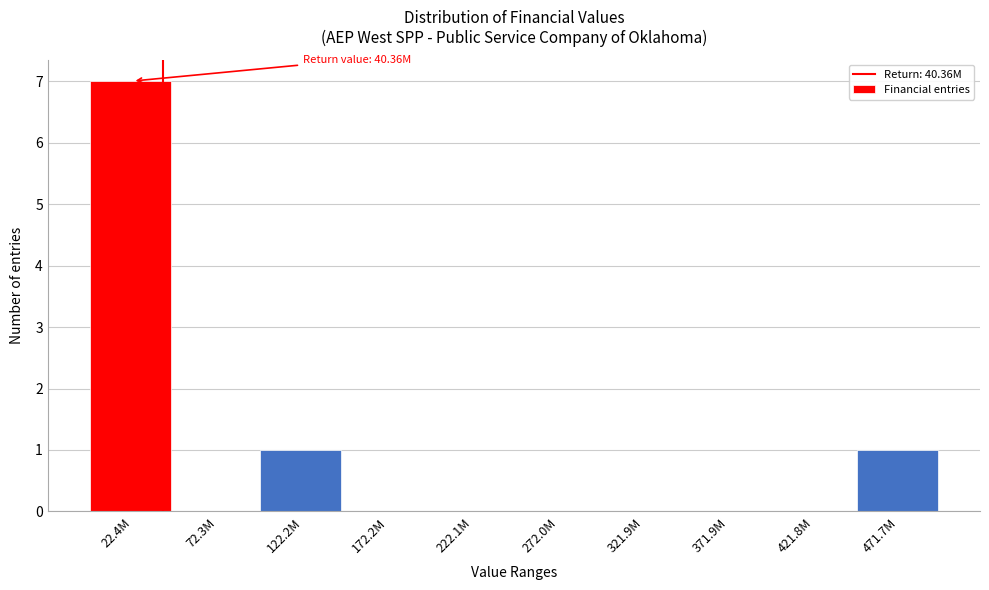

Reading left to right, extract all data points from this chart.

22.4M=7	72.3M=0	122.2M=1	172.2M=0	222.1M=0	272.0M=0	321.9M=0	371.9M=0	421.8M=0	471.7M=1